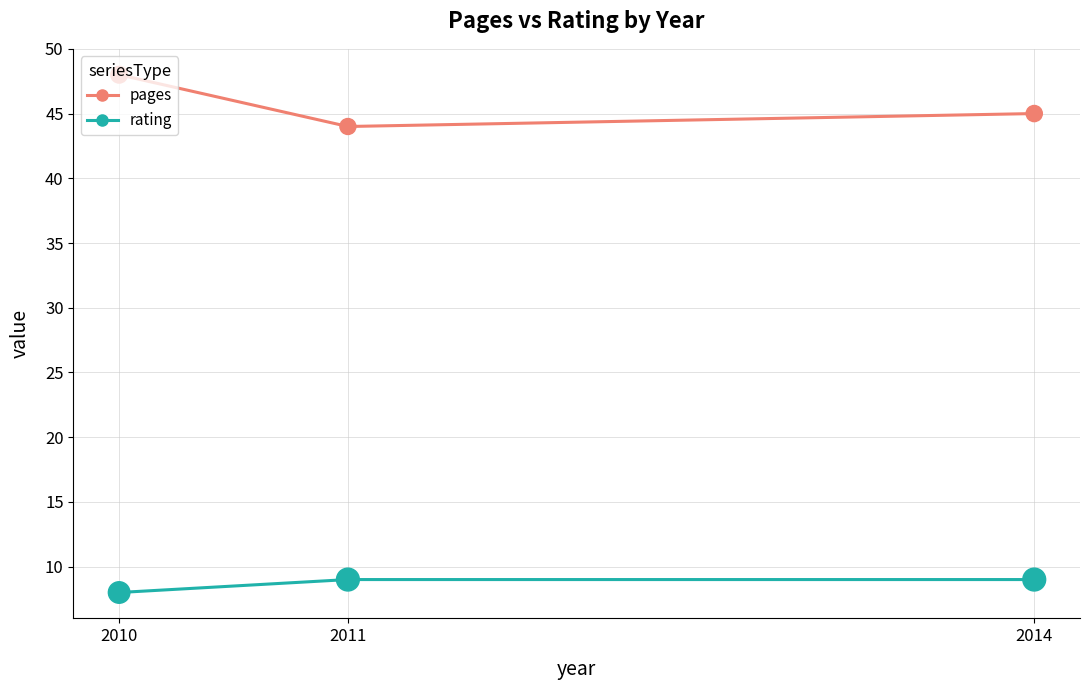

At which category is the sum across all series the highest?

2010